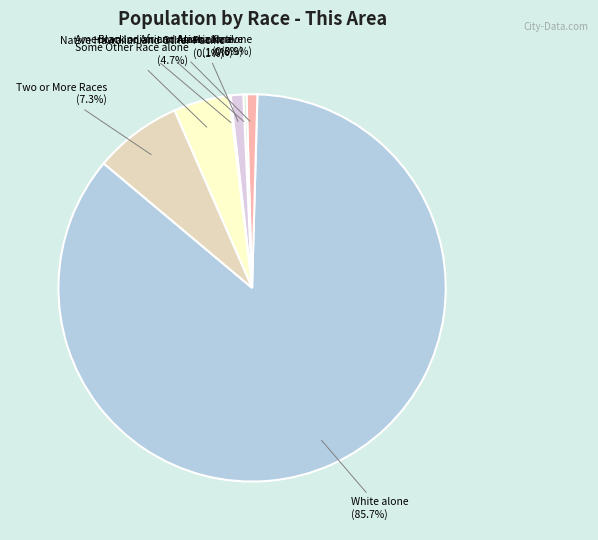

Which slice is the largest?

White alone